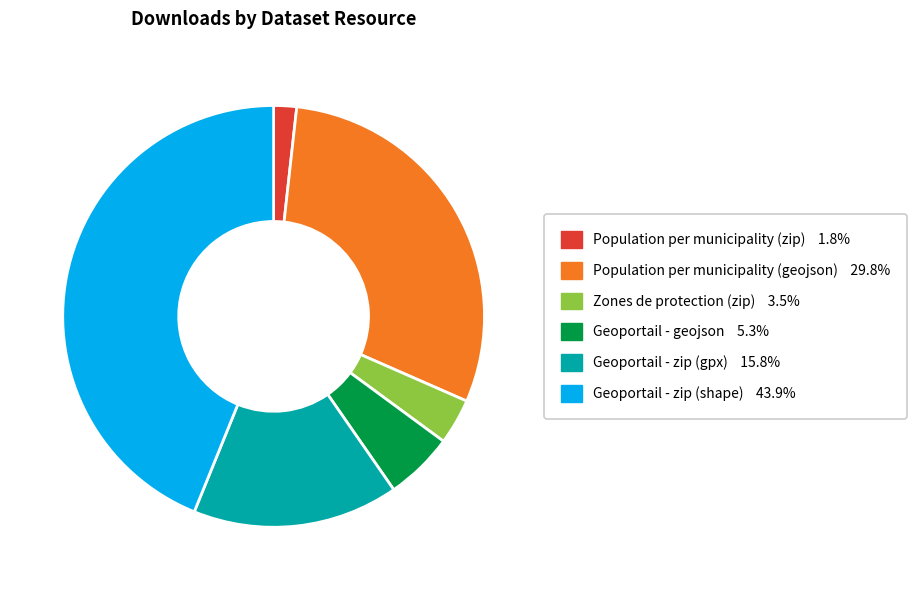

What is the smallest slice in the pie chart?

Population per municipality (zip)